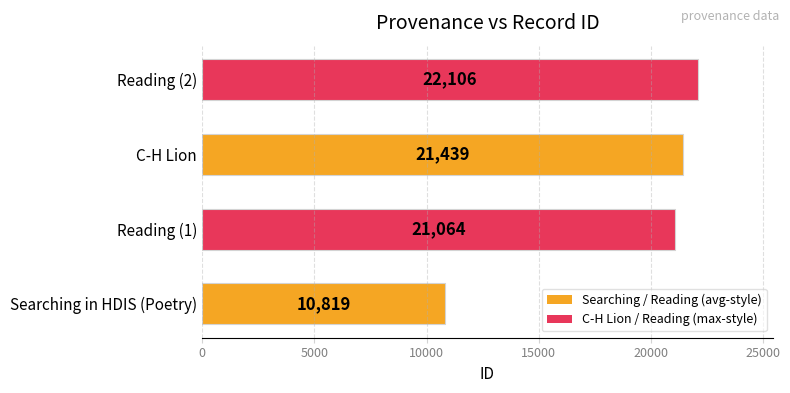

How many distinct data groups are displayed?

1